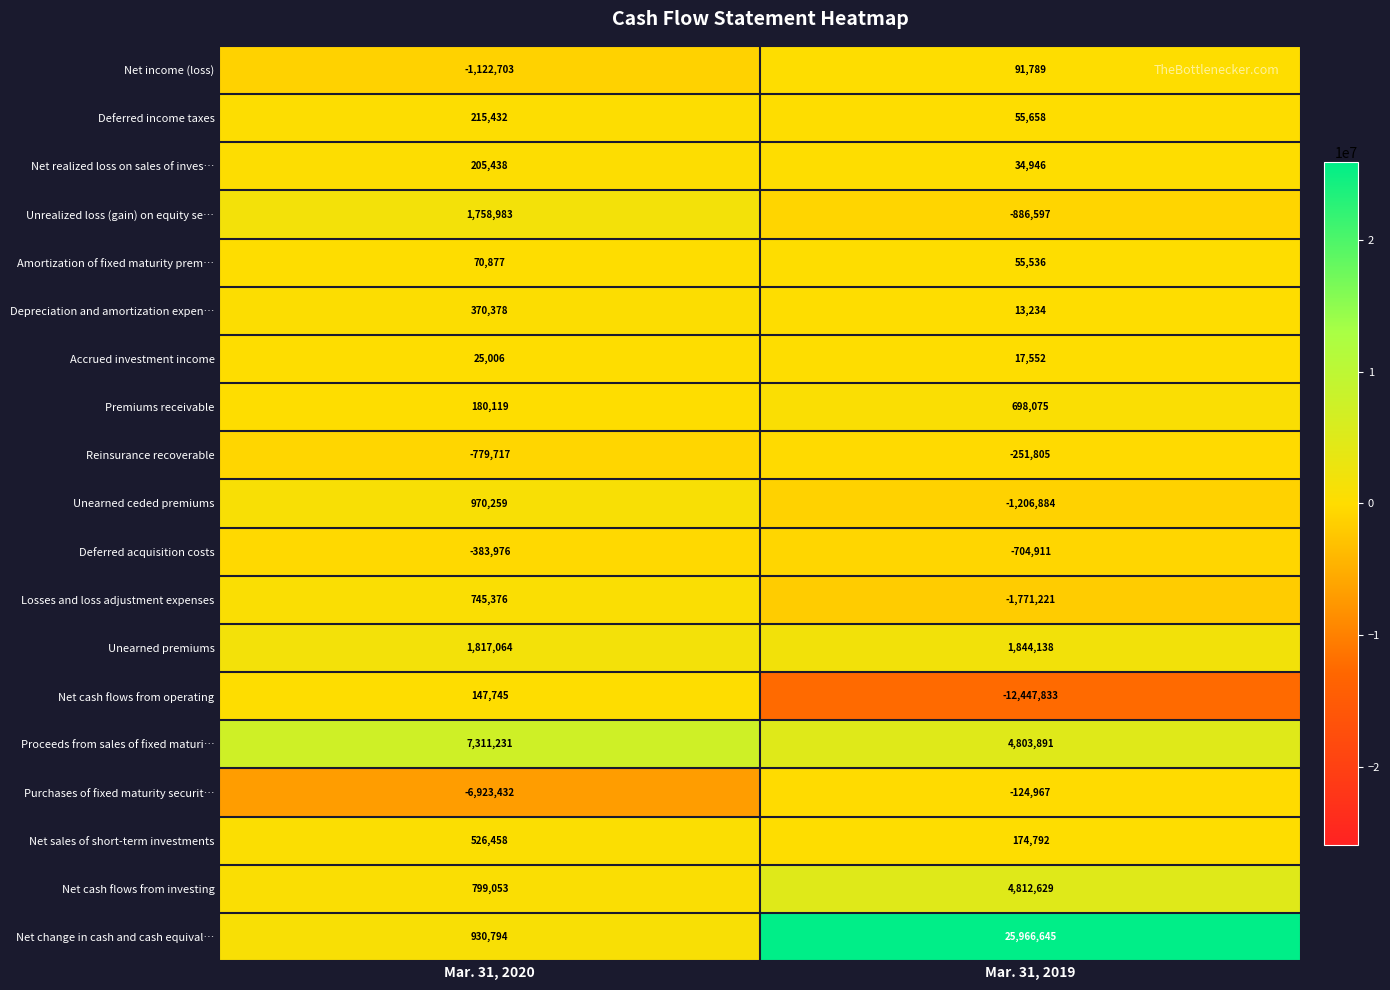

What is the sum of the Reinsurance recoverable values at Mar. 31, 2020 and Mar. 31, 2019?

-1031522